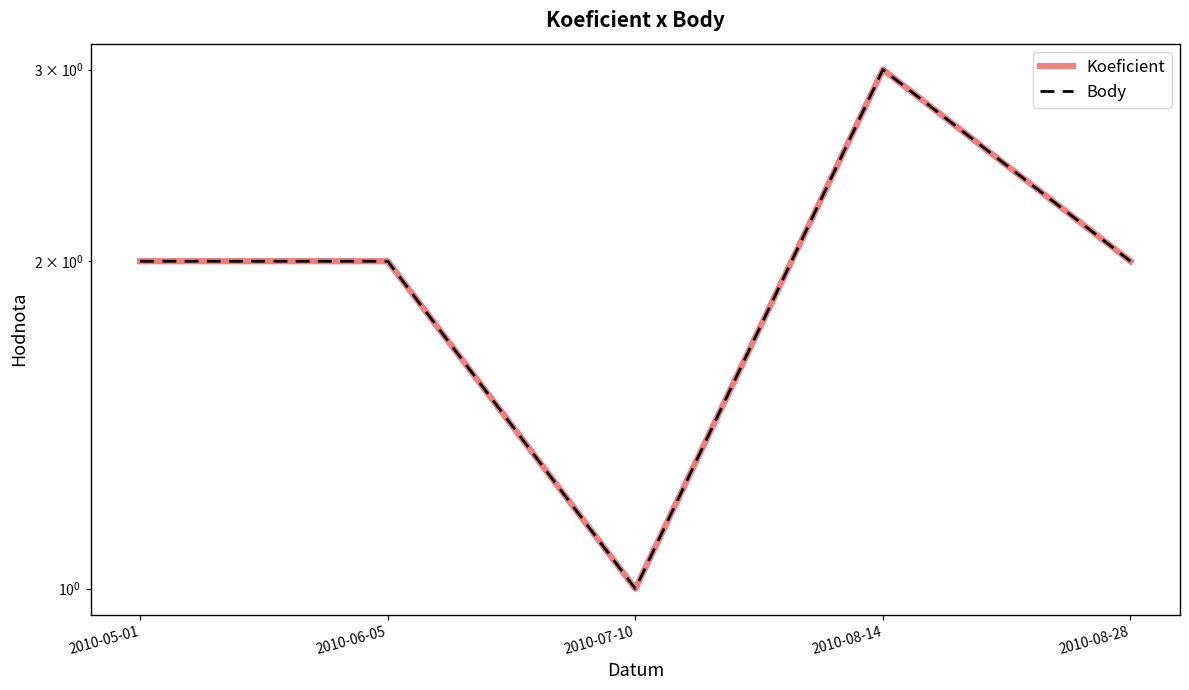

Between 2010-08-28 and 2010-08-14, which is larger?

2010-08-14